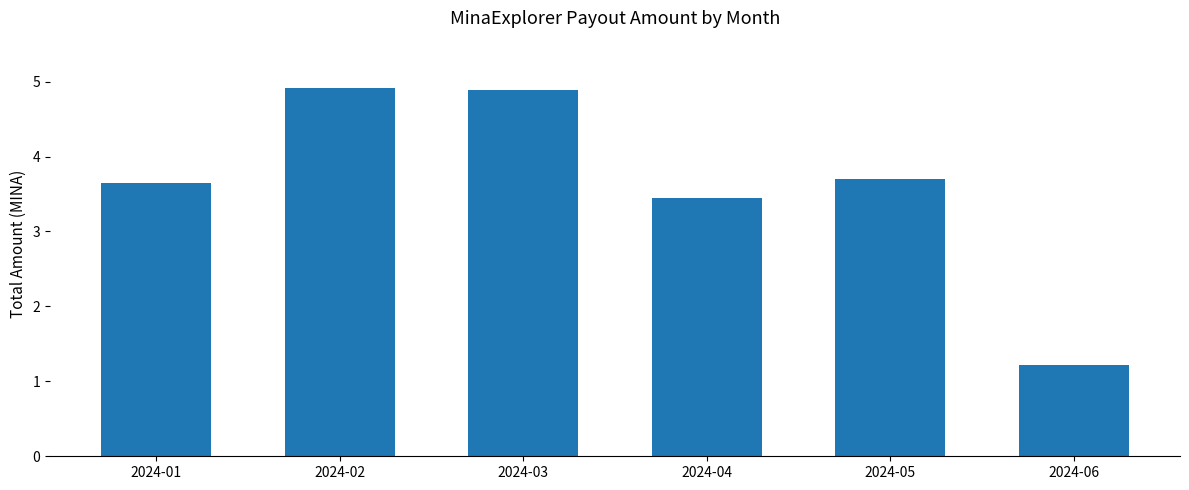

The value at 2024-05 is 6.6. True or false?

False